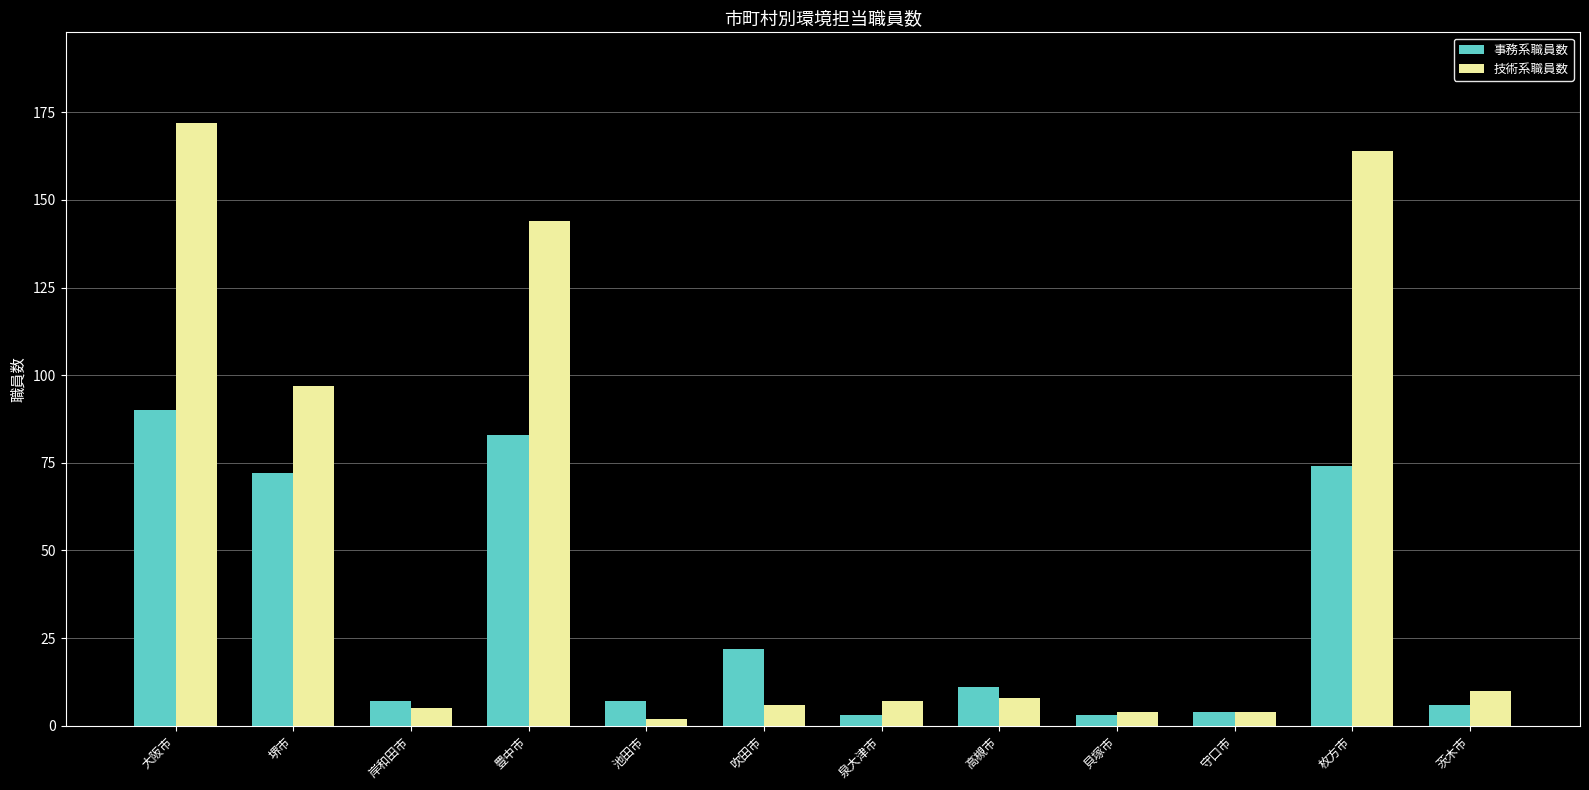

What is the maximum value for 事務系職員数?

90